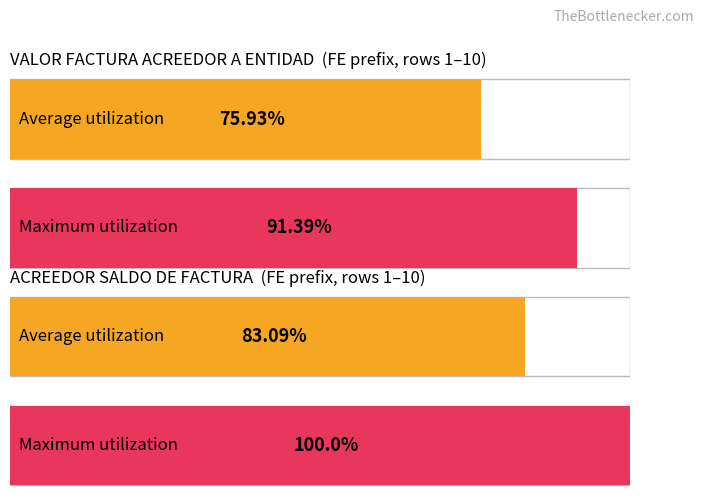

How many distinct data groups are displayed?

2